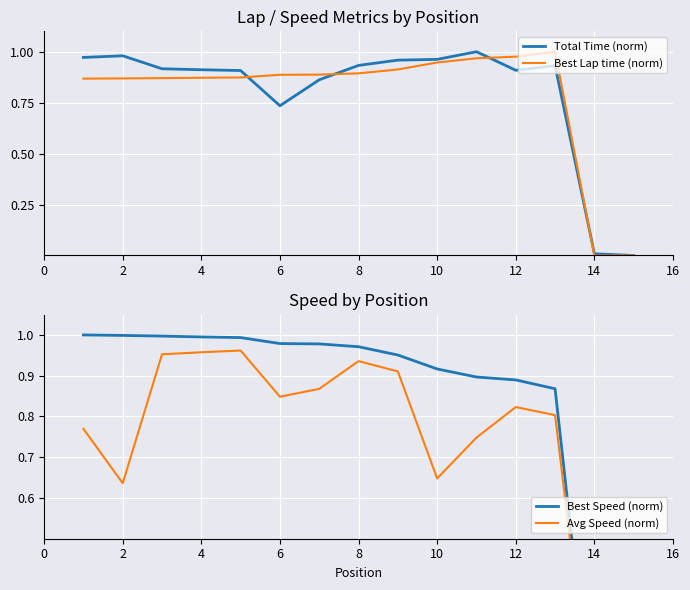

Which series has the widest spread of values?

Total Time (norm)